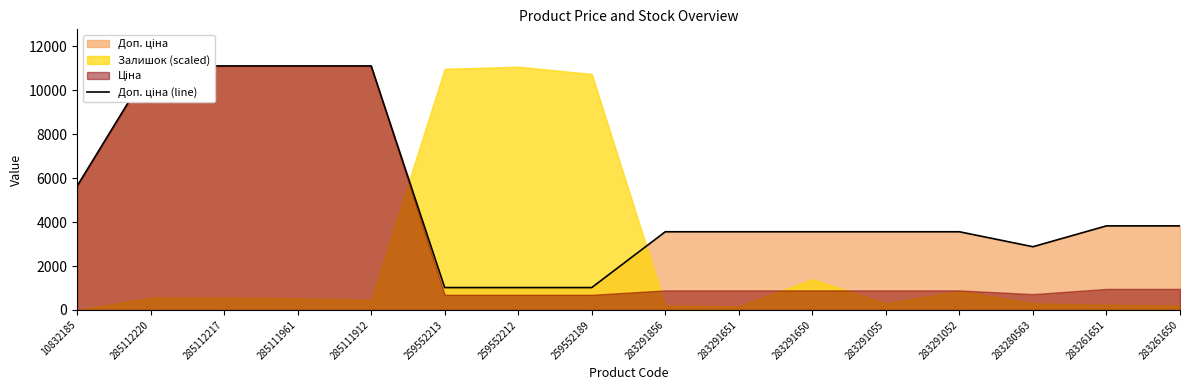

How many interior local valleys (lower than both neighbors) does the data have?

1